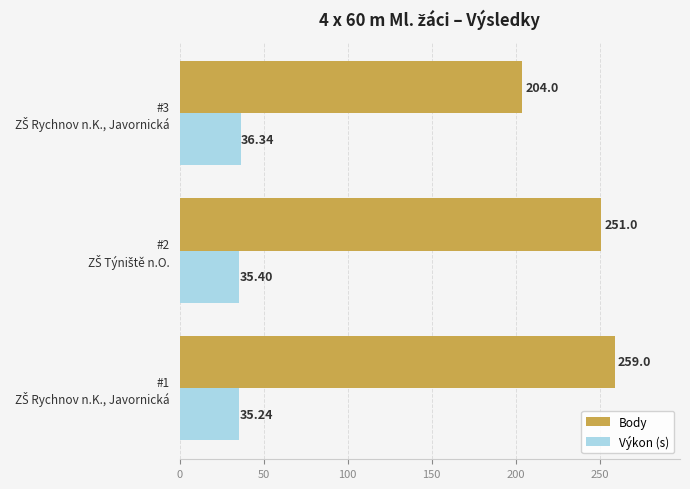

List the series in order of their peak value, highest first.

Body, Výkon (s)